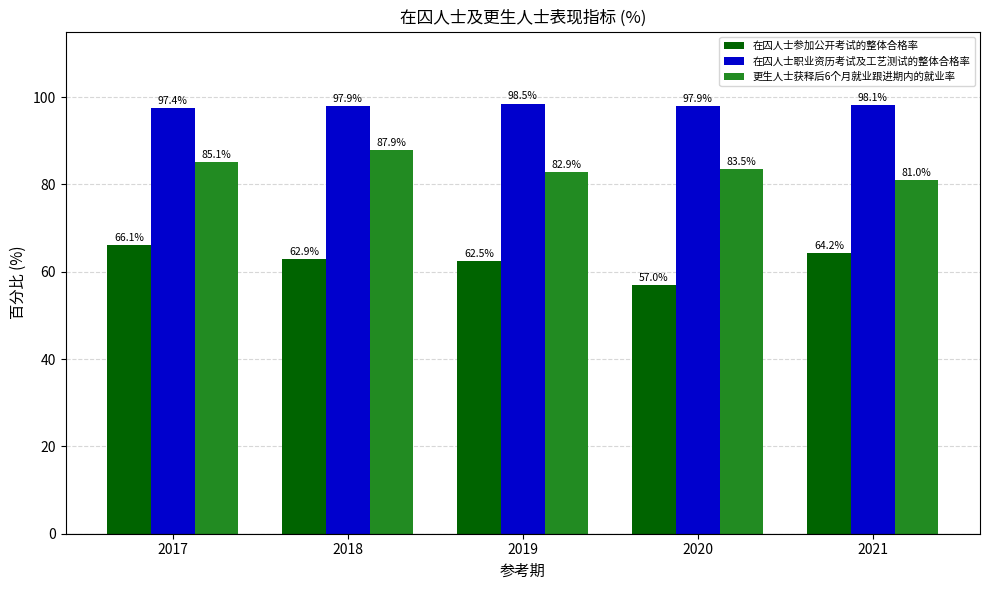

How many groups of bars are there?

5